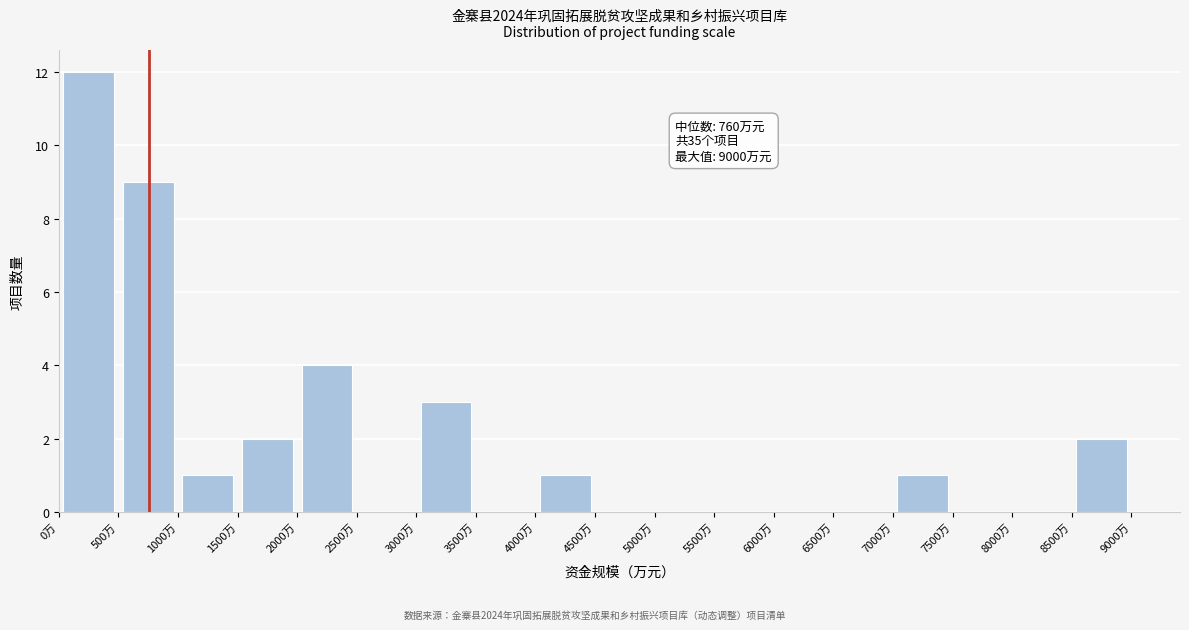

Over which range of the x-axis is the bar tallest?

0 to 500